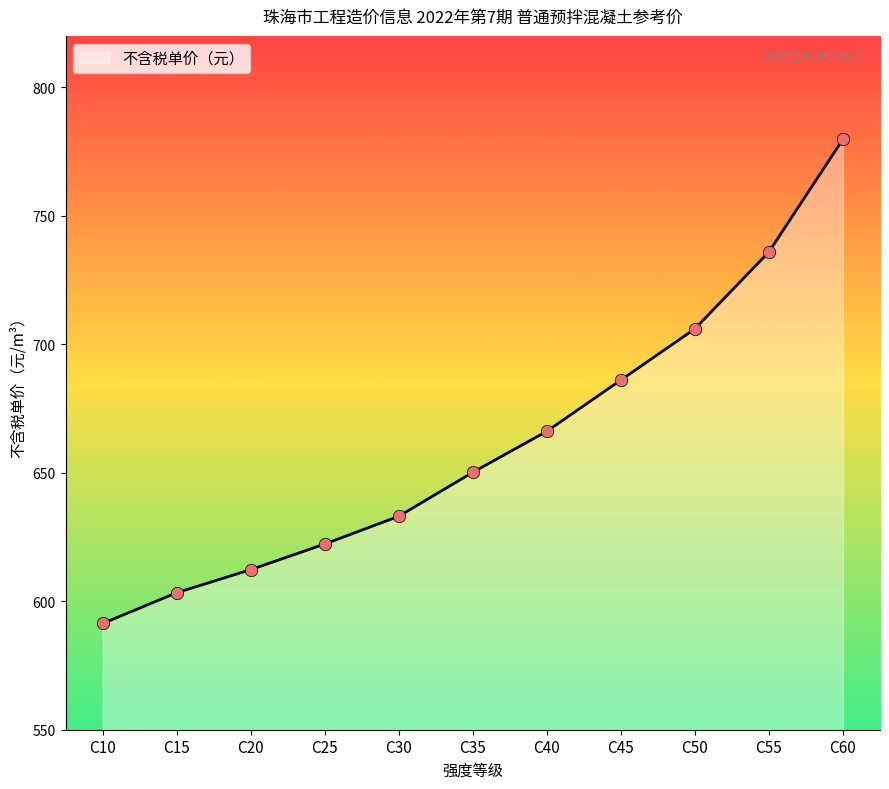

What is the change in value from C30 to C40?

+33.1